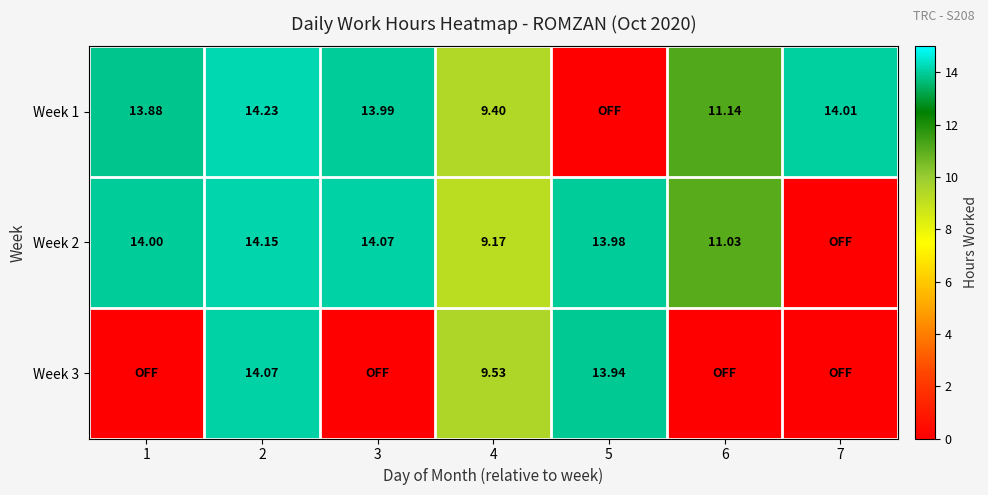

Between 4 and 7, which is larger?

7